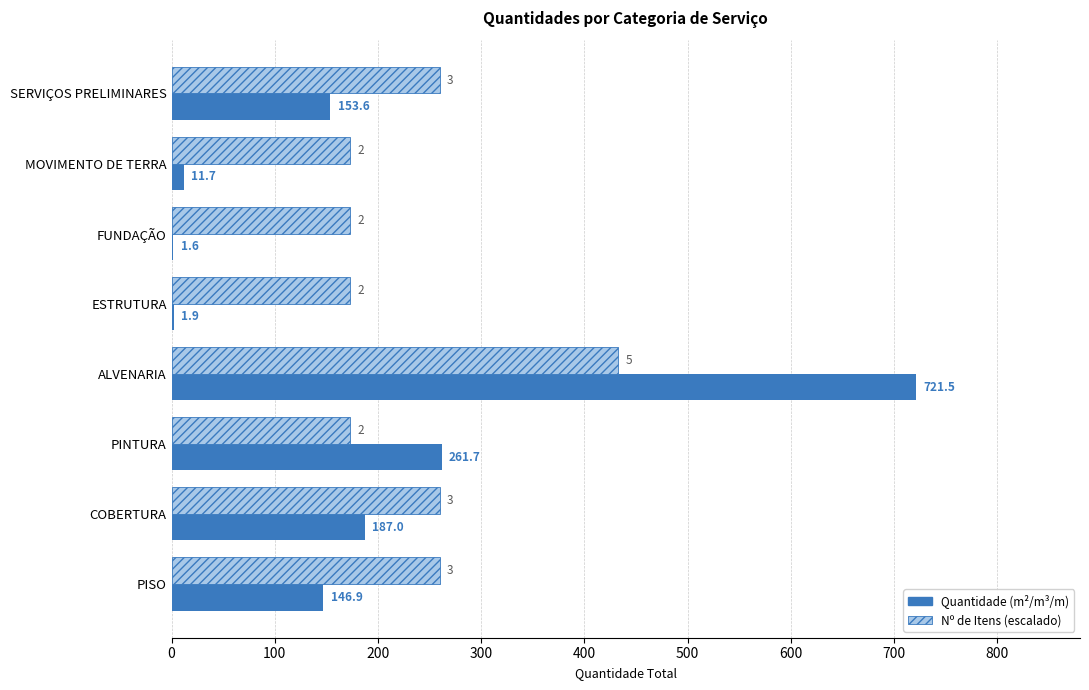

Where is Quantidade (m²/m³/m) nearest to the value 361?

PINTURA